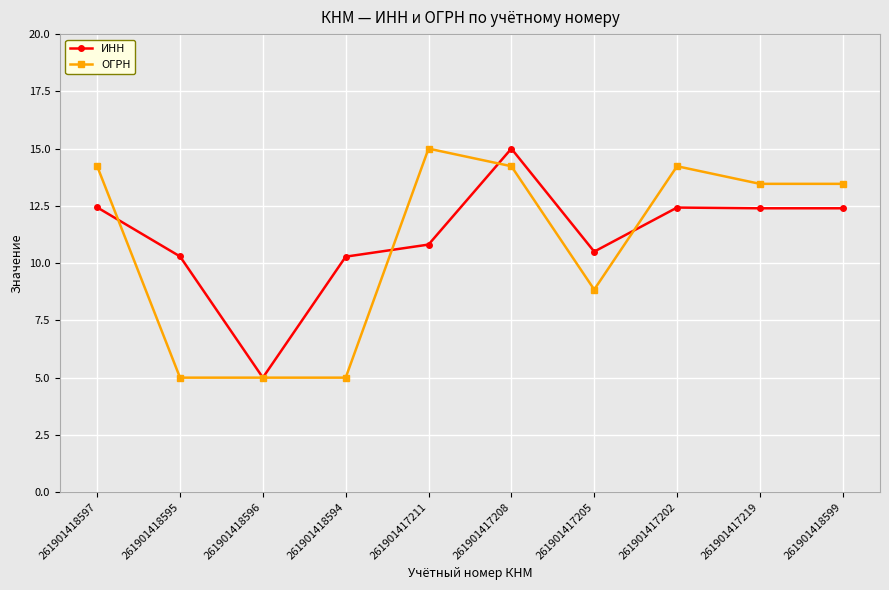

What is the highest value of the ИНН series?

15.0